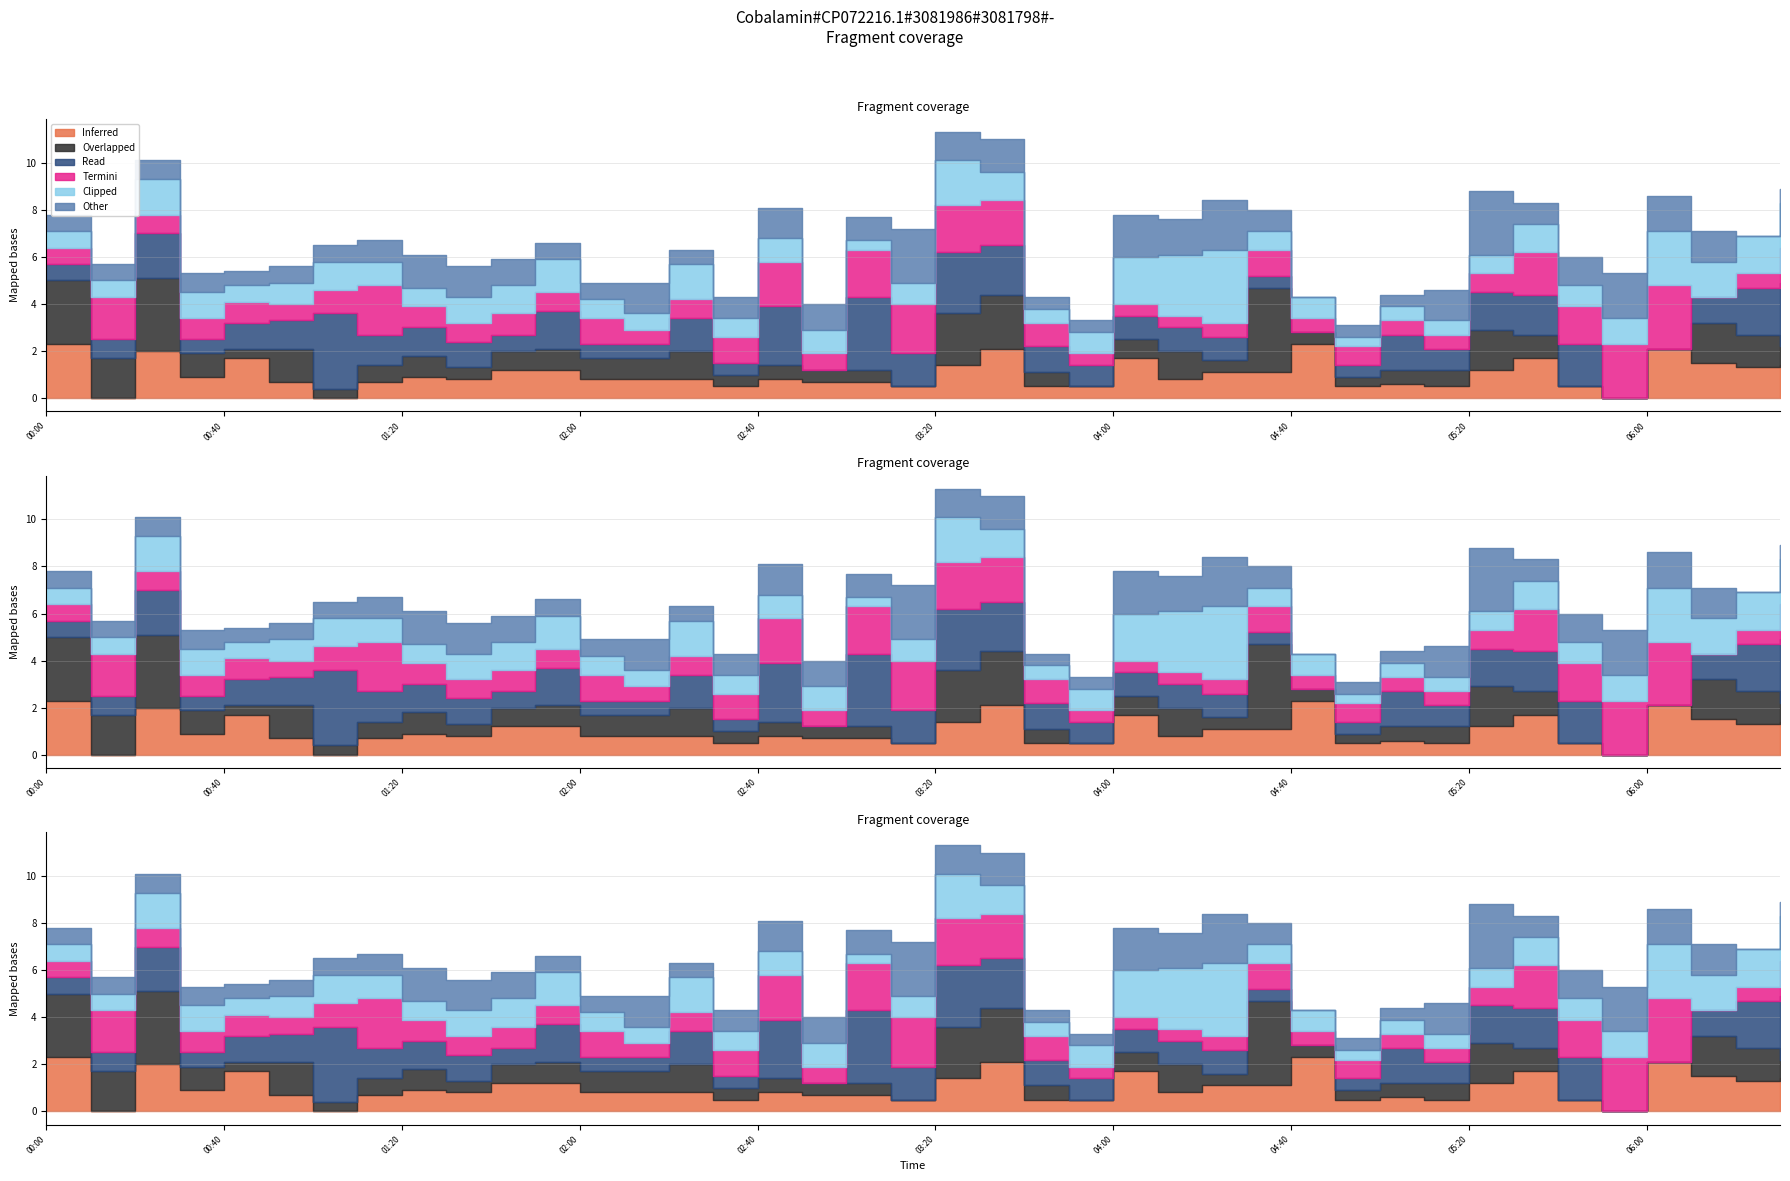

Does the chart display data point markers on the line(s)?

No